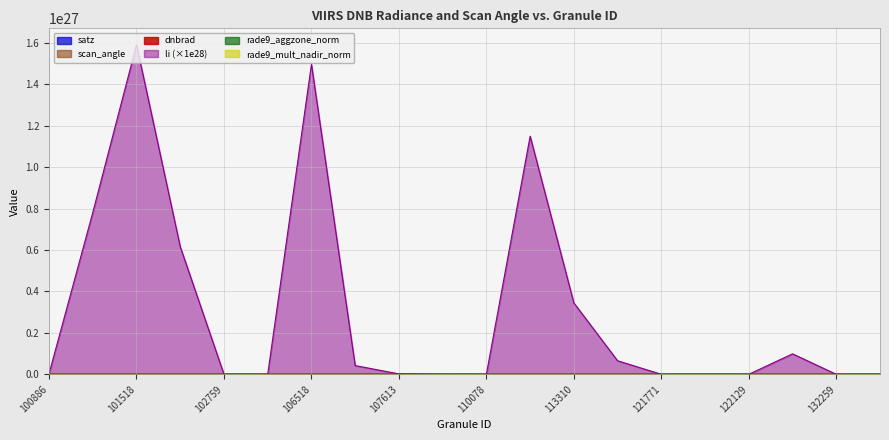

True or false: li and dnbrad intersect in this chart.

True